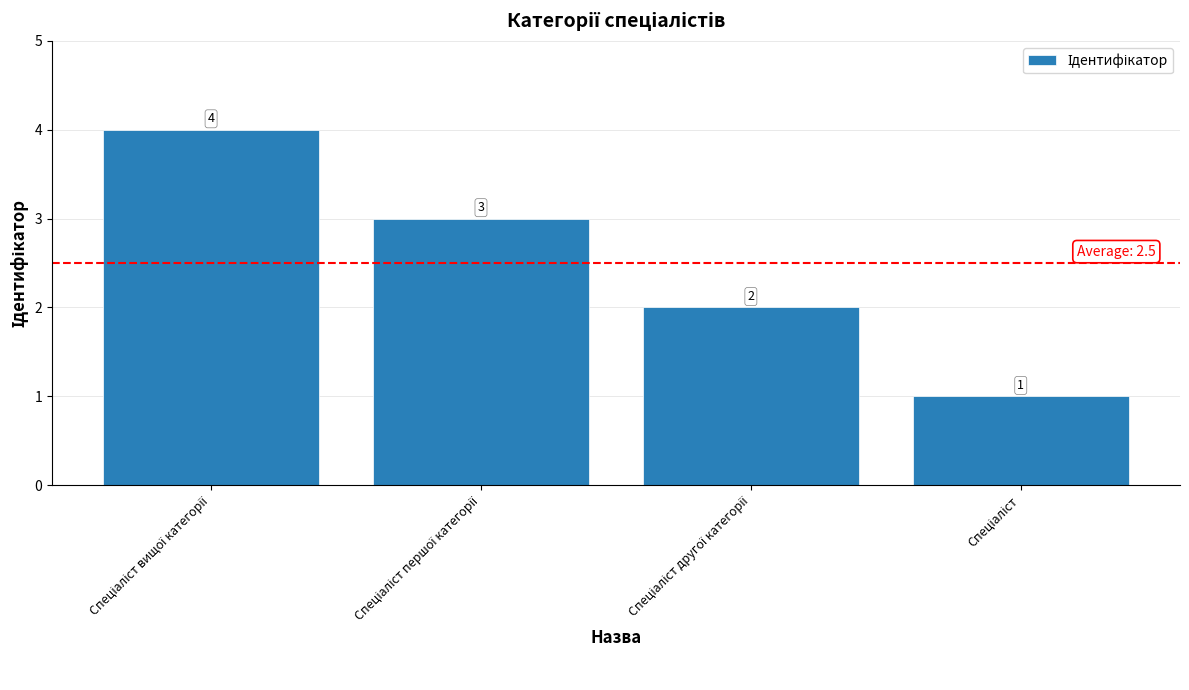

What is the greatest value displayed?

4